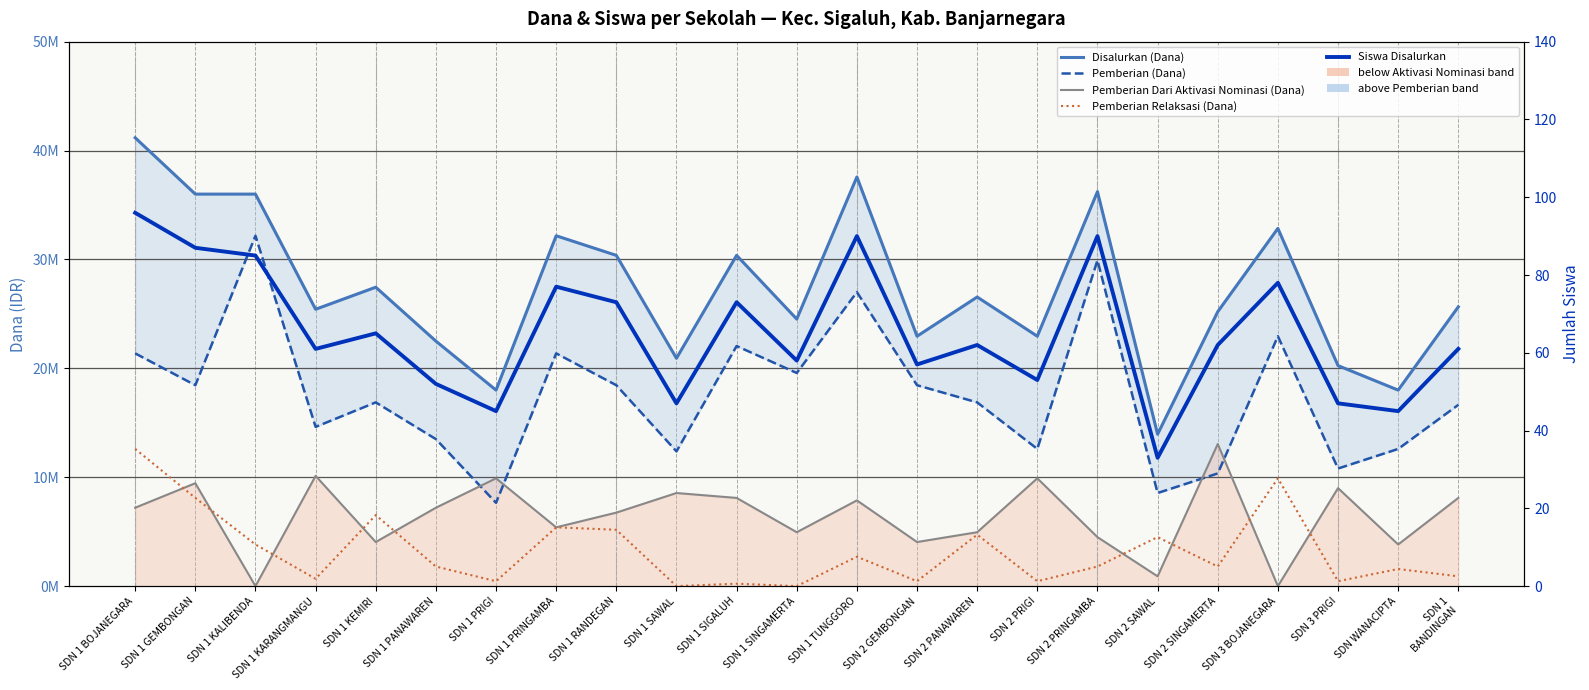

Reading left to right, list all the values displayed in this chart.

Disalurkan (Dana): 41175000	36000000	36000000	25425000	27450000	22500000	18000000	32175000	30375000	20925000	30375000	24525000	37575000	22950000	26550000	22950000	36225000	13950000	25200000	32850000	20250000	18000000	25650000
Pemberian (Dana): 21375000	18450000	32175000	14625000	16875000	13500000	7650000	21375000	18450000	12375000	22050000	19575000	27000000	18450000	16875000	12600000	29925000	8550000	10350000	22950000	10800000	12600000	16650000
Pemberian Dari Aktivasi Nominasi (Dana): 7200000	9450000	0	10125000	4050000	7200000	9900000	5400000	6750000	8550000	8100000	4950000	7875000	4050000	4950000	9900000	4500000	900000	13050000	0	9000000	3825000	8100000
Pemberian Relaksasi (Dana): 12600000	8100000	3825000	675000	6525000	1800000	450000	5400000	5175000	0	225000	0	2700000	450000	4725000	450000	1800000	4500000	1800000	9900000	450000	1575000	900000
Siswa Disalurkan: 96	87	85	61	65	52	45	77	73	47	73	58	90	57	62	53	90	33	62	78	47	45	61